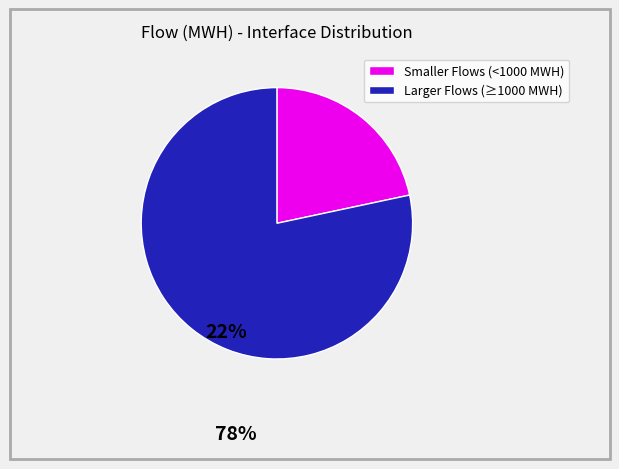

Is there any slice that represents more than half of the pie?

Yes